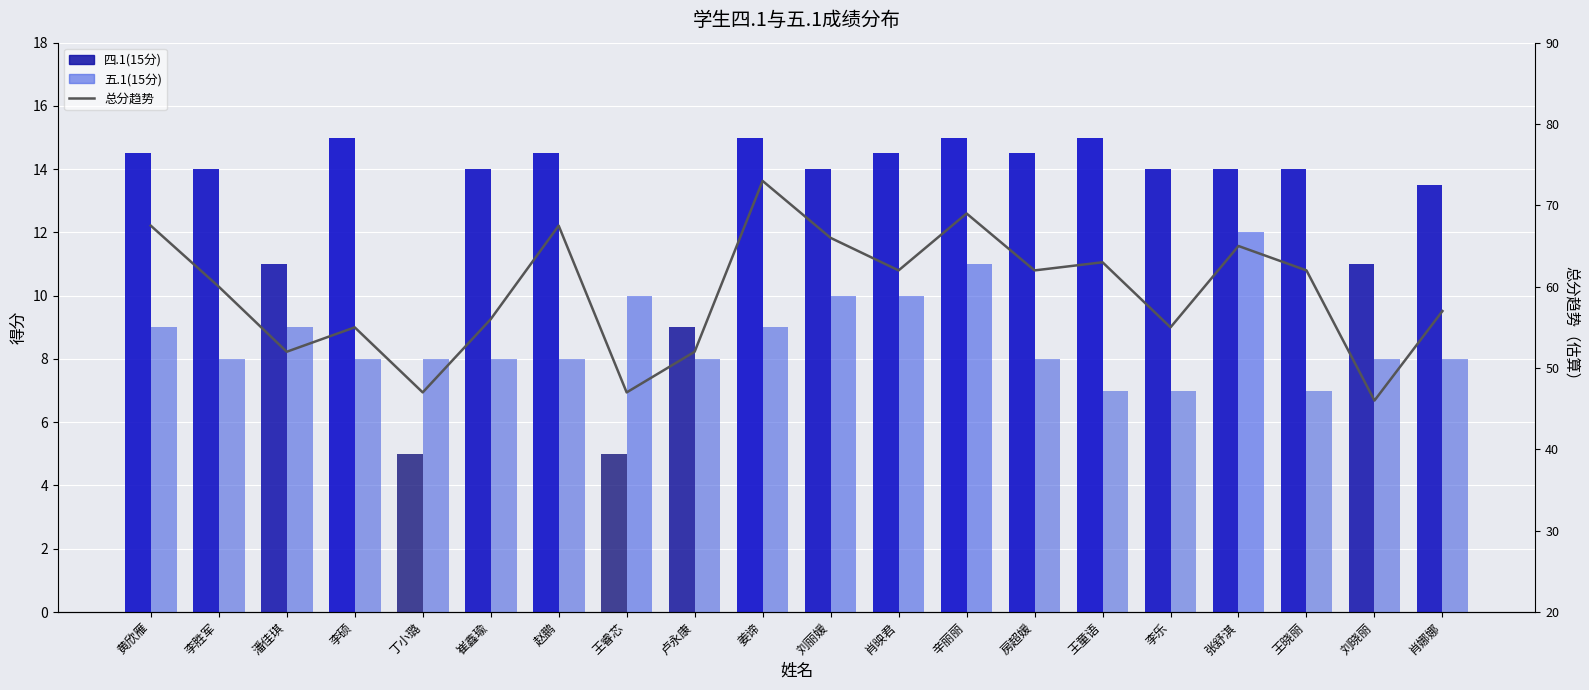

Are the bars horizontal?

No